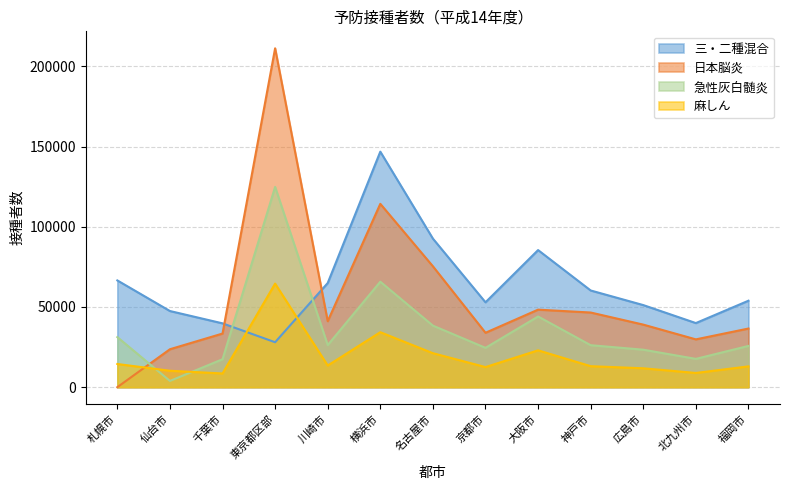

List the labels in order of 急性灰白髄炎 value, smallest first.

仙台市, 千葉市, 北九州市, 広島市, 京都市, 福岡市, 神戸市, 川崎市, 札幌市, 名古屋市, 大阪市, 横浜市, 東京都区部